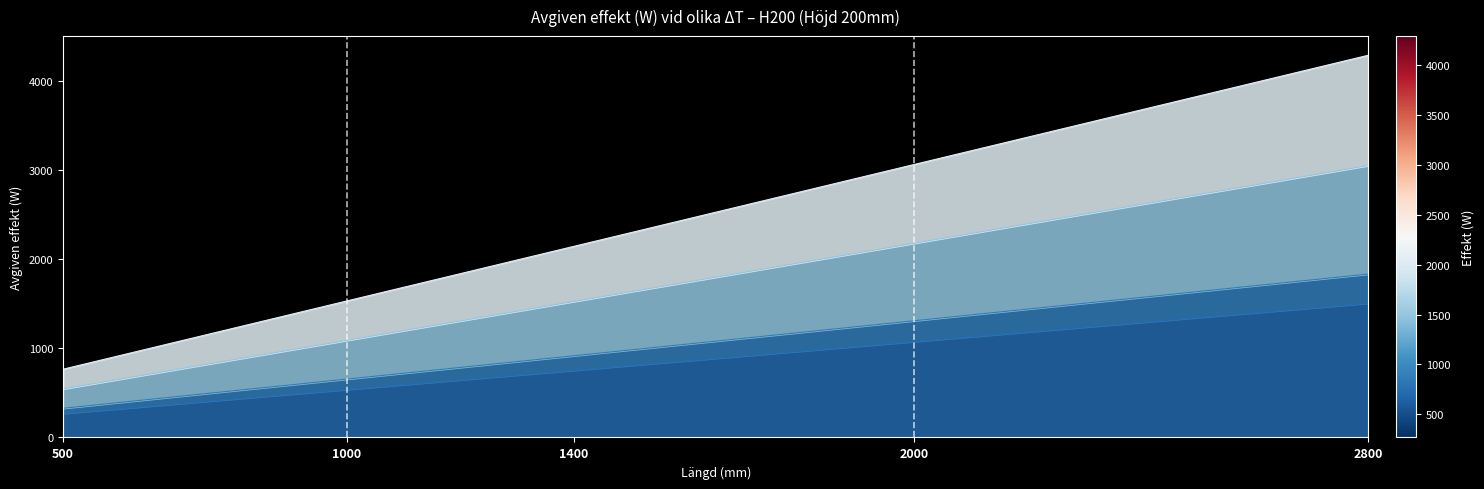

What is the spread (max minus min) of values at 1600?

1590.4